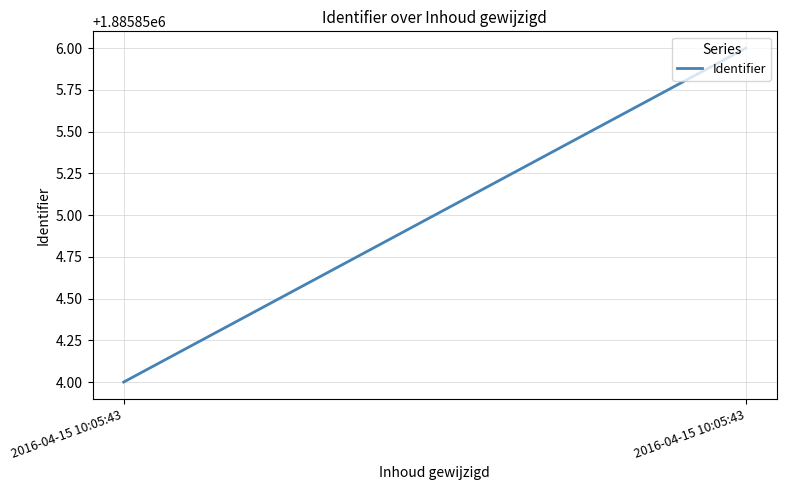

What is the difference between the maximum and minimum values?

2